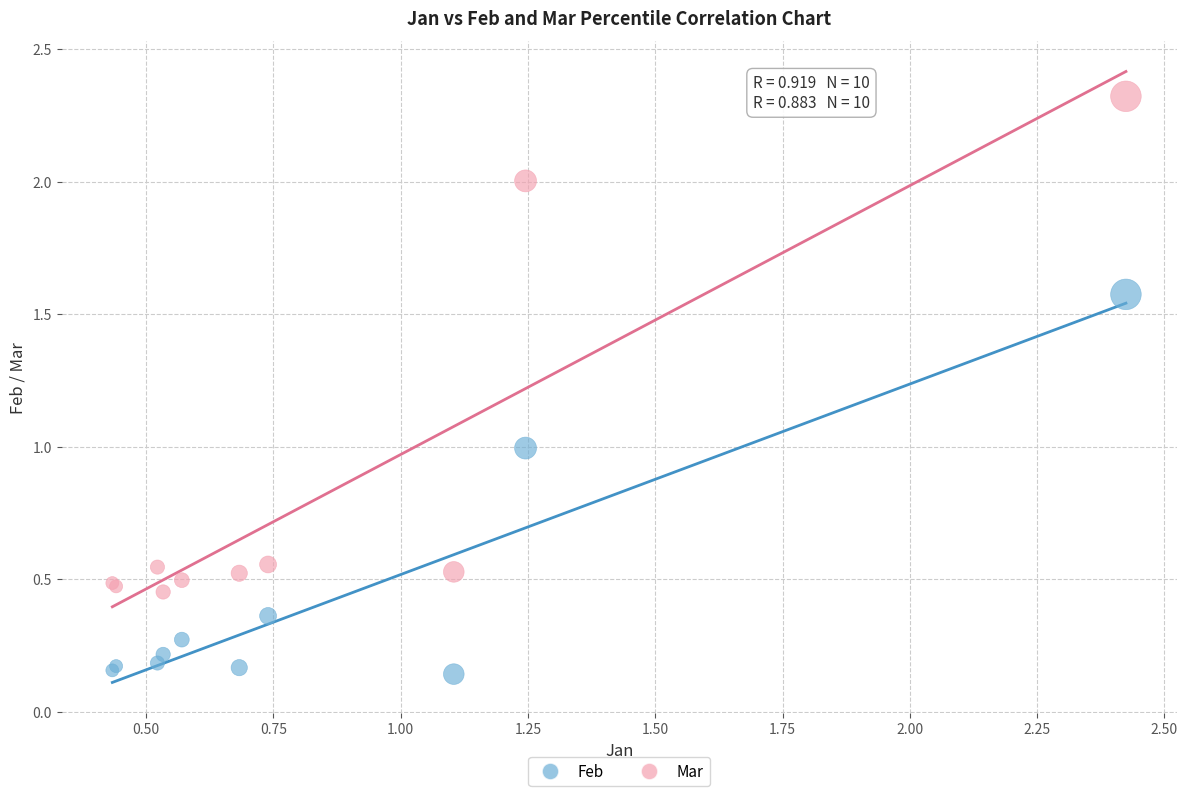

Which series contains the lowest Y value?

Feb